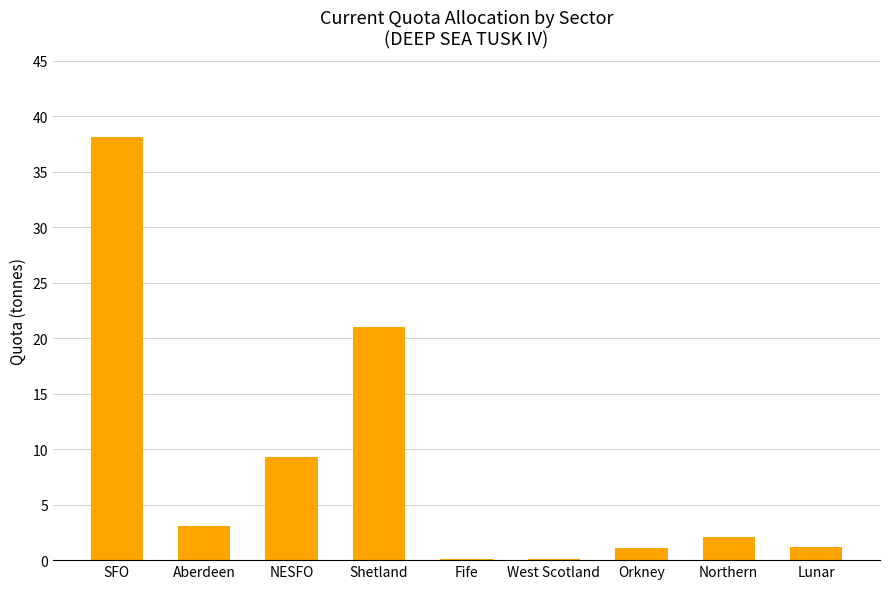

What is the maximum value shown in the chart?

38.1